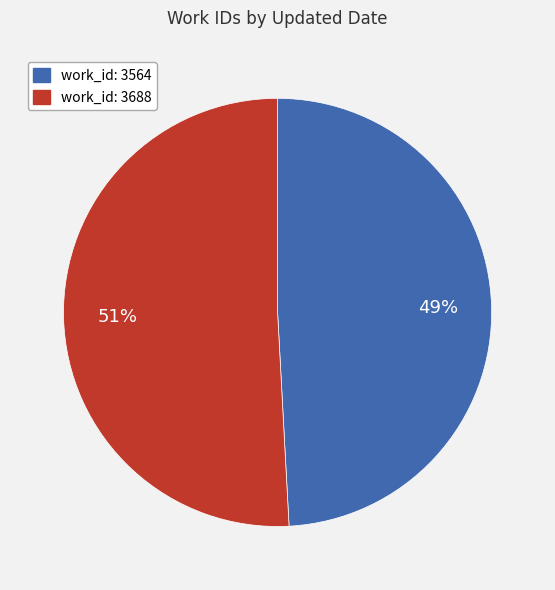

Is there any slice that represents more than half of the pie?

Yes